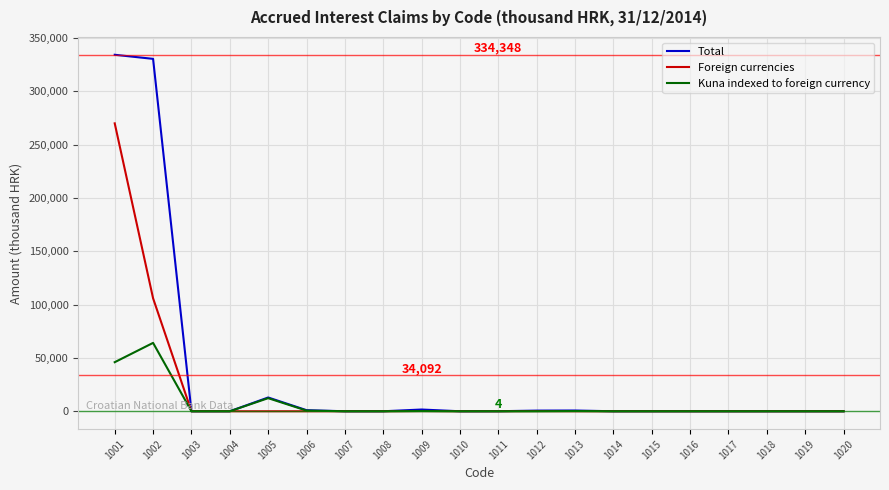

In Kuna indexed to foreign currency, how many points are higher than both neighbors (excluding endpoints)?

4